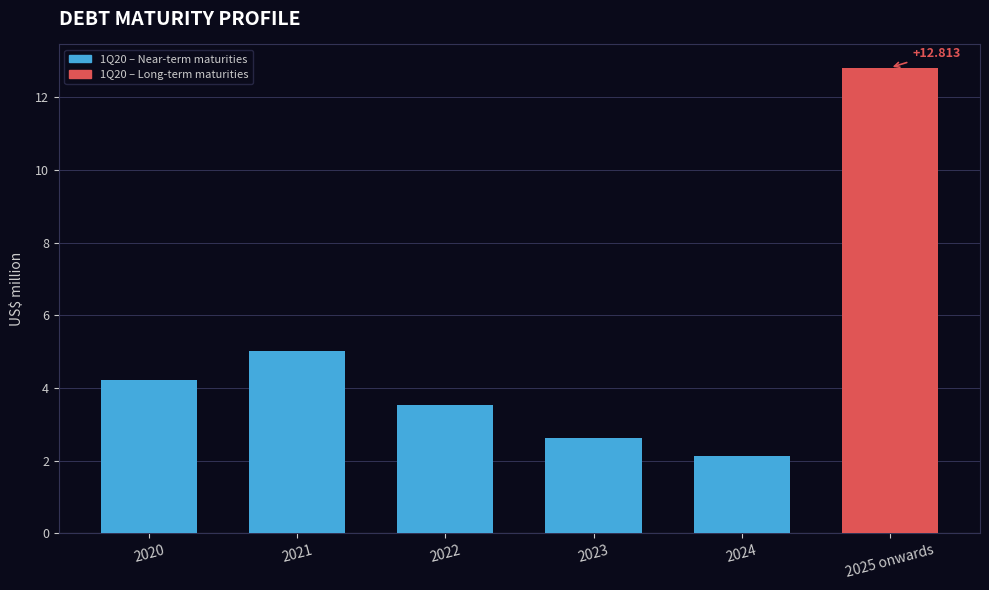

At which category does the chart reach its peak across all series?

2025 onwards